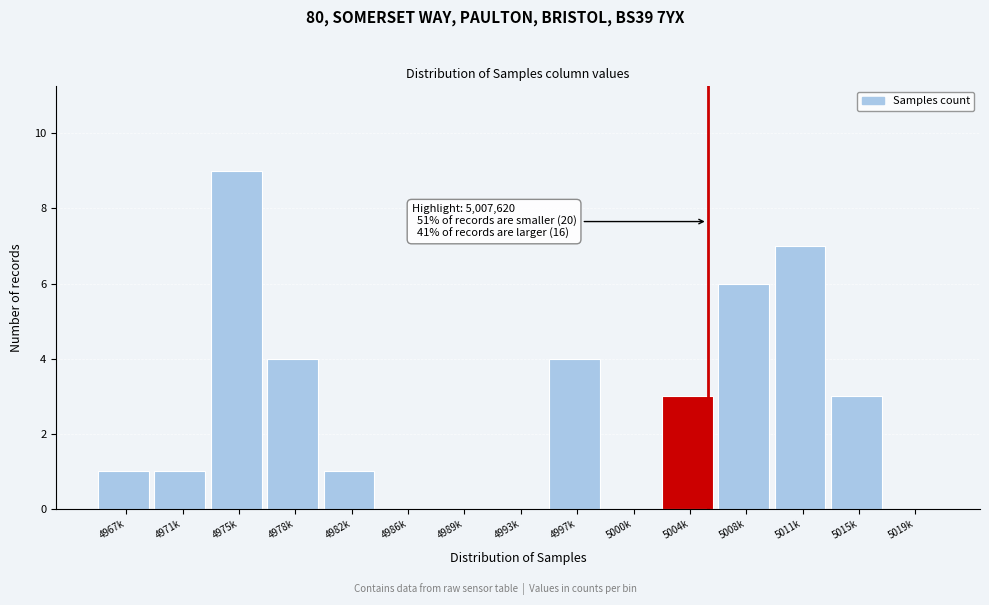

Reading left to right, list all the values displayed in this chart.

4967k=1	4971k=1	4975k=9	4978k=4	4982k=1	4986k=0	4989k=0	4993k=0	4997k=4	5000k=0	5004k=3	5008k=6	5011k=7	5015k=3	5019k=0